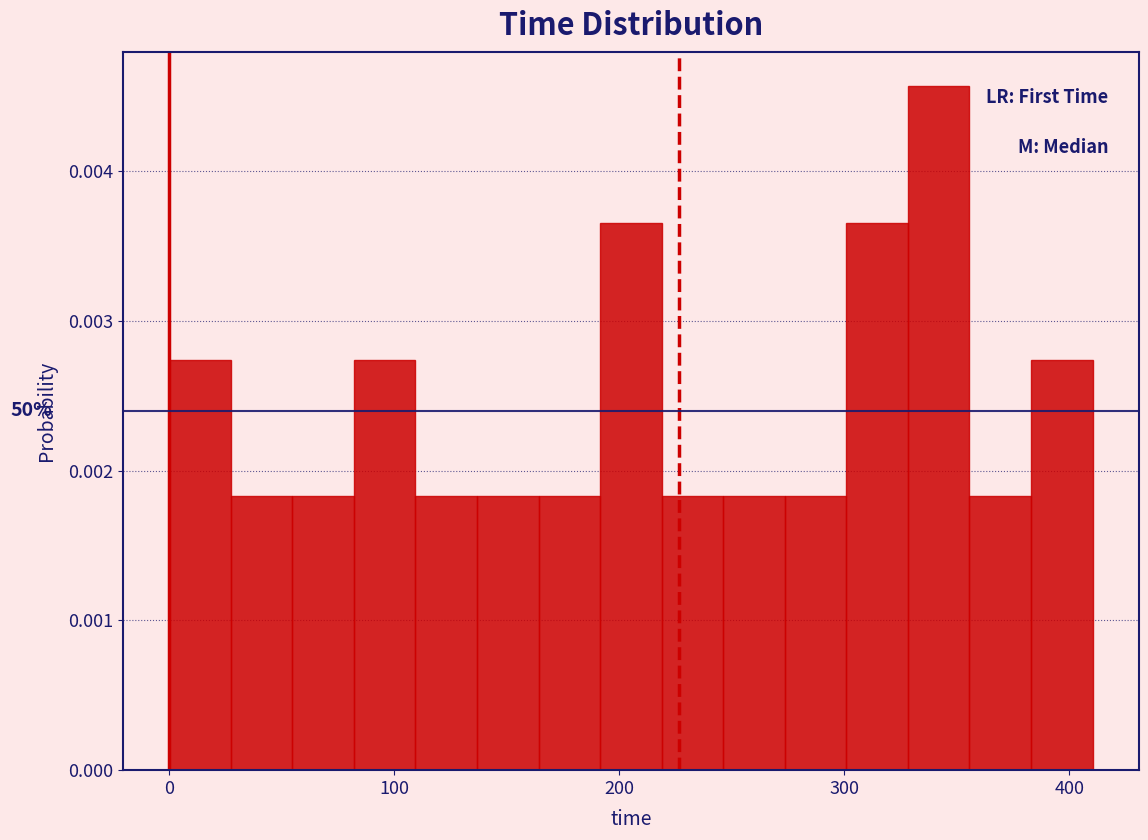

Around what value on the x-axis is the tallest bar? Give the approximate position of its centre, as read against the axis.

340